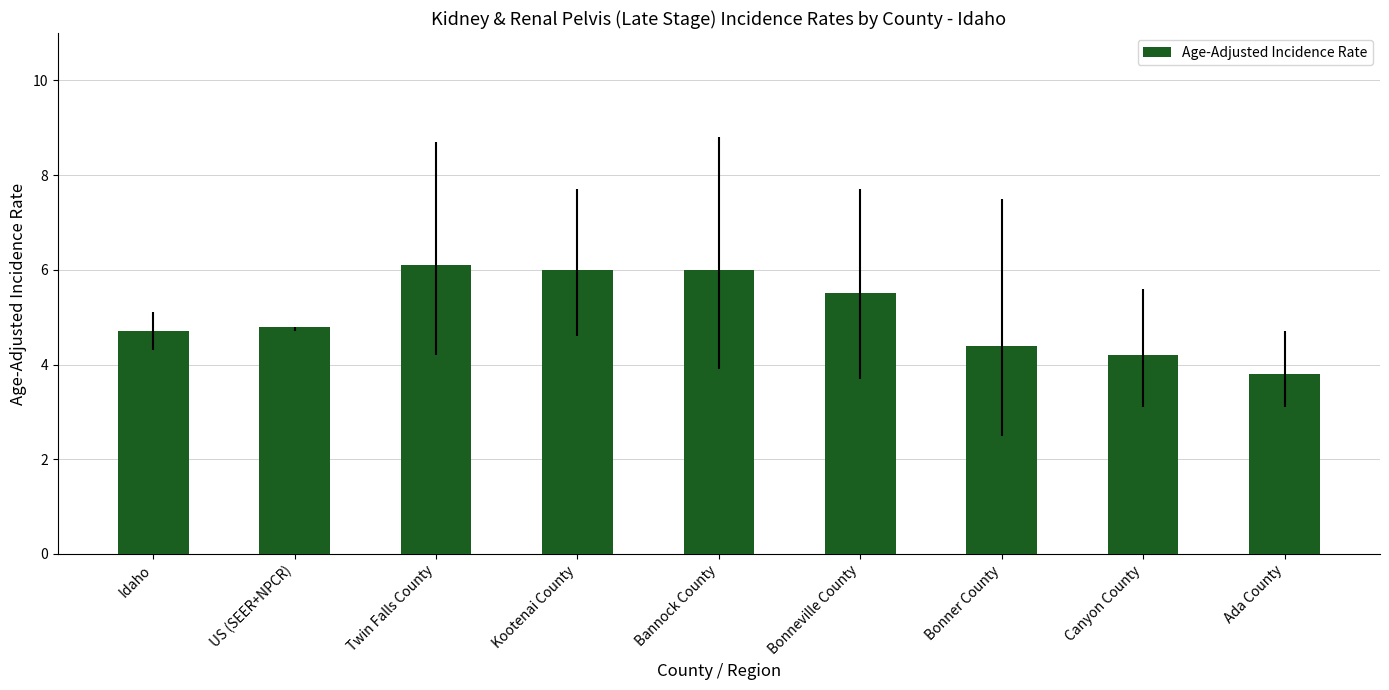

True or false: the data shows 7.2 at Canyon County.

False